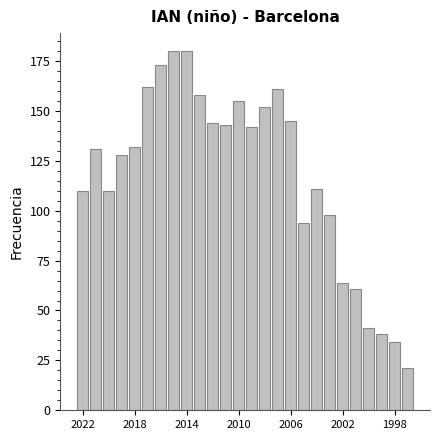

What is the greatest value displayed?

180